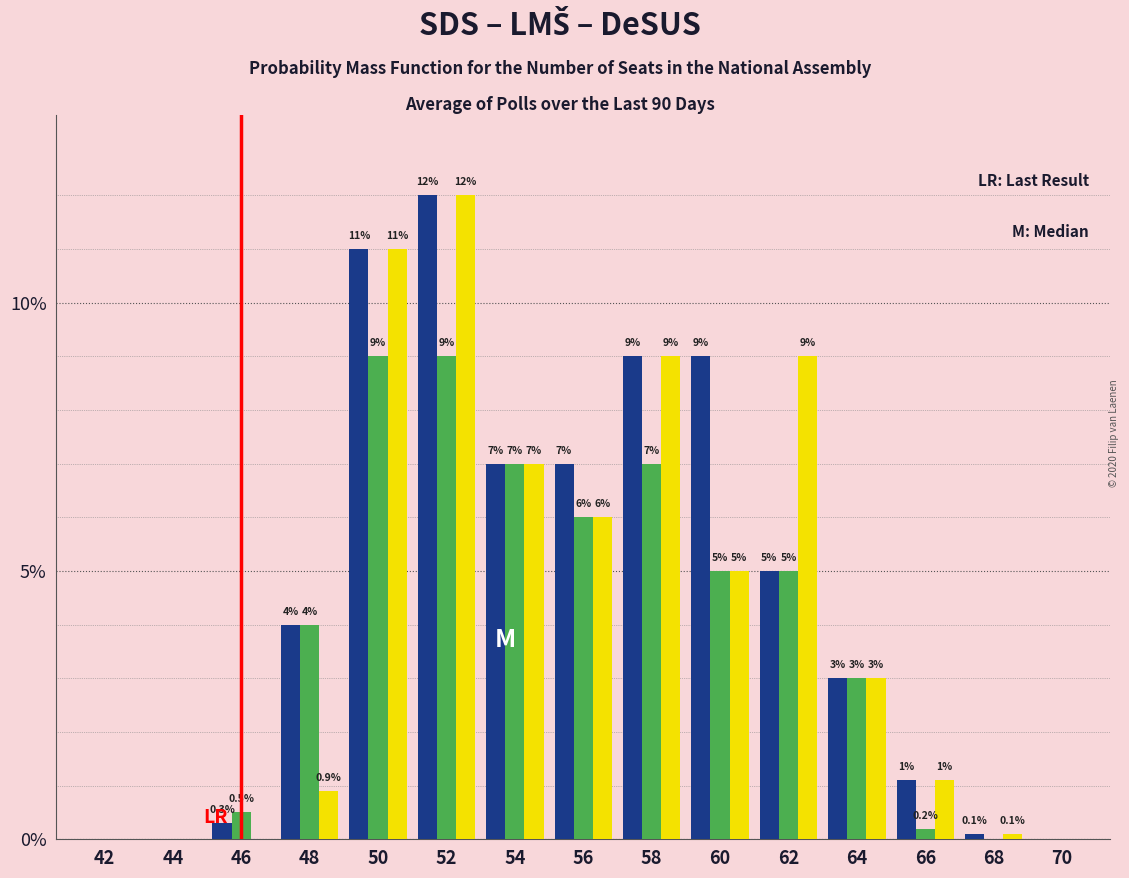

What is the maximum value shown in the chart?

12.0